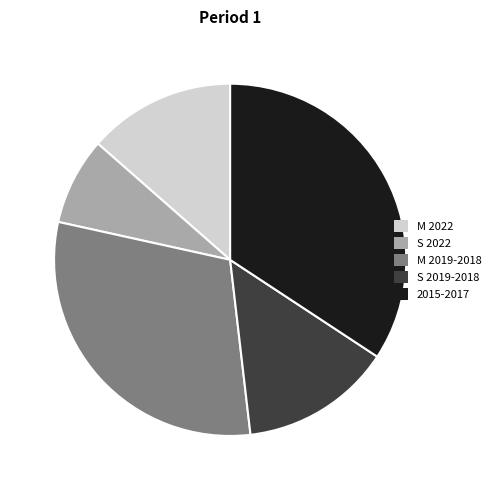

Do M 2022 and S 2022 together represent more than half of the pie?

No